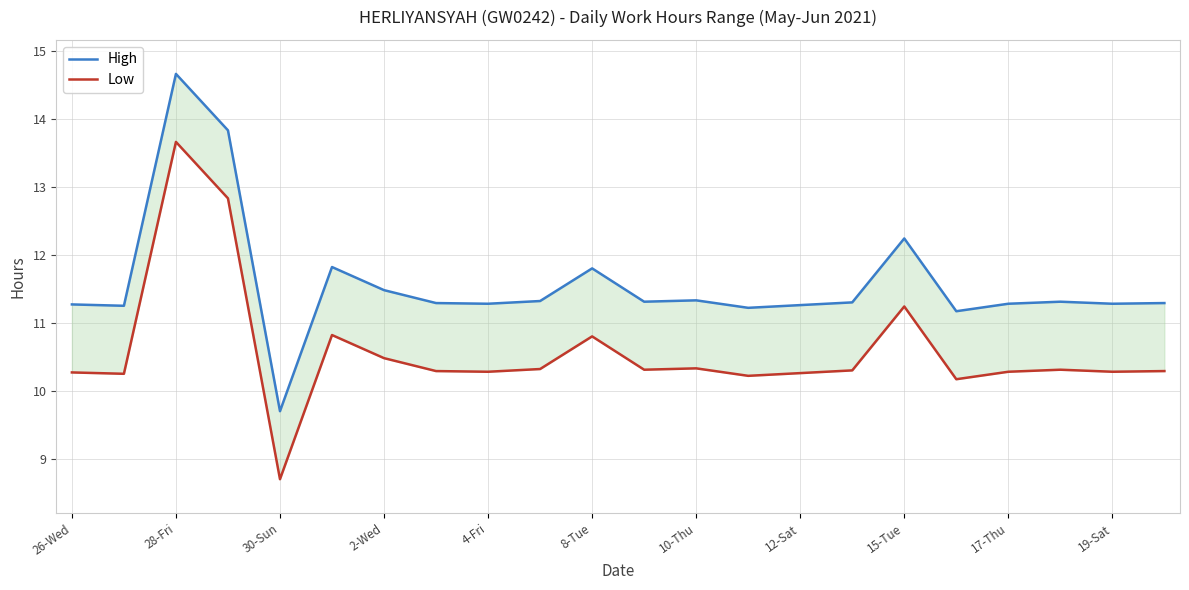

What is the sum of all High values?

254.9